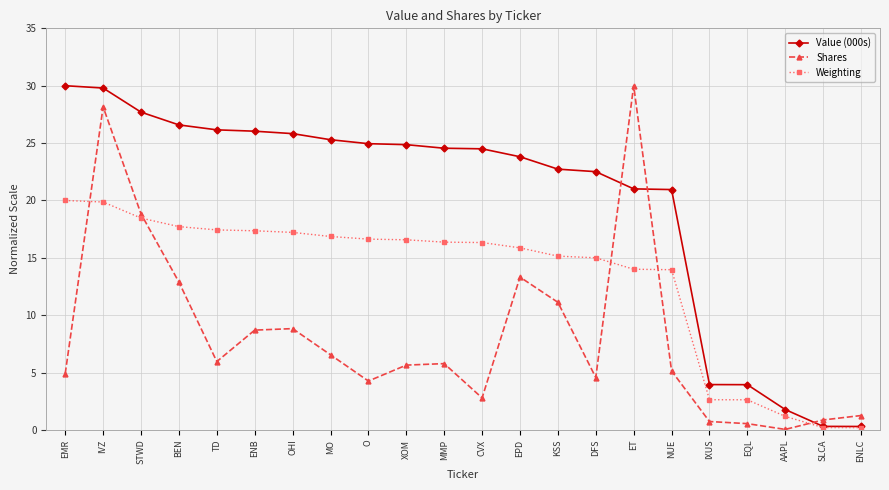

What is the sum of the Weighting values at CVX and ET?

30.3